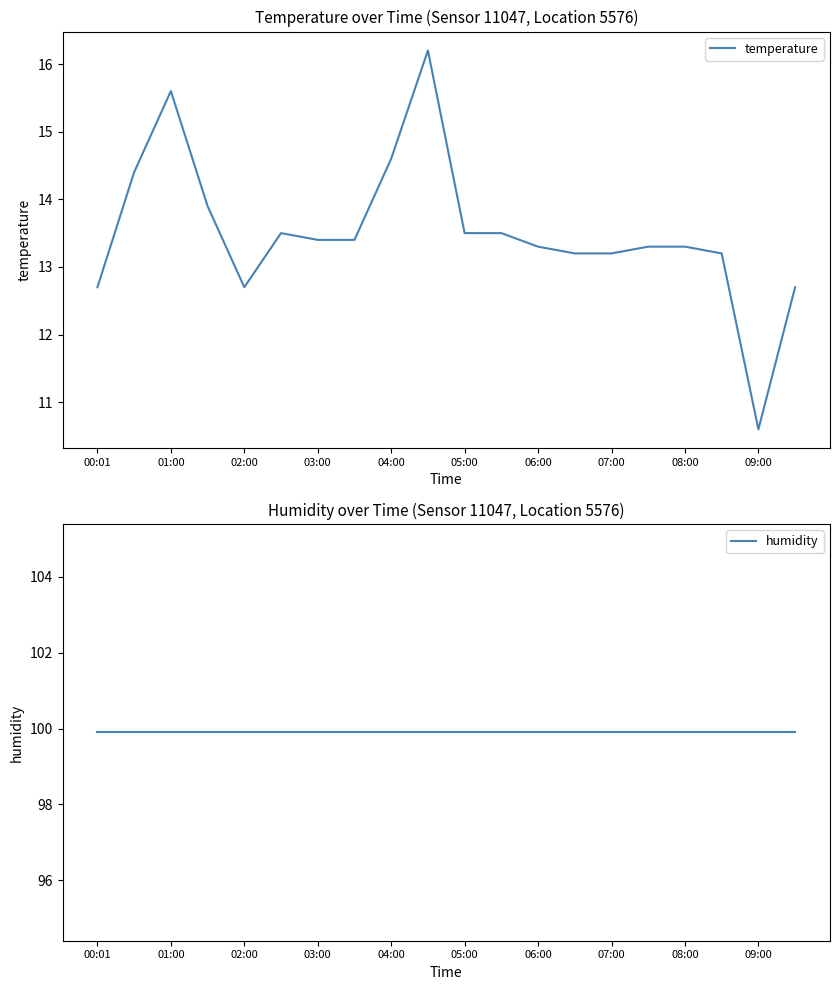

List the series in order of their peak value, highest first.

humidity, temperature